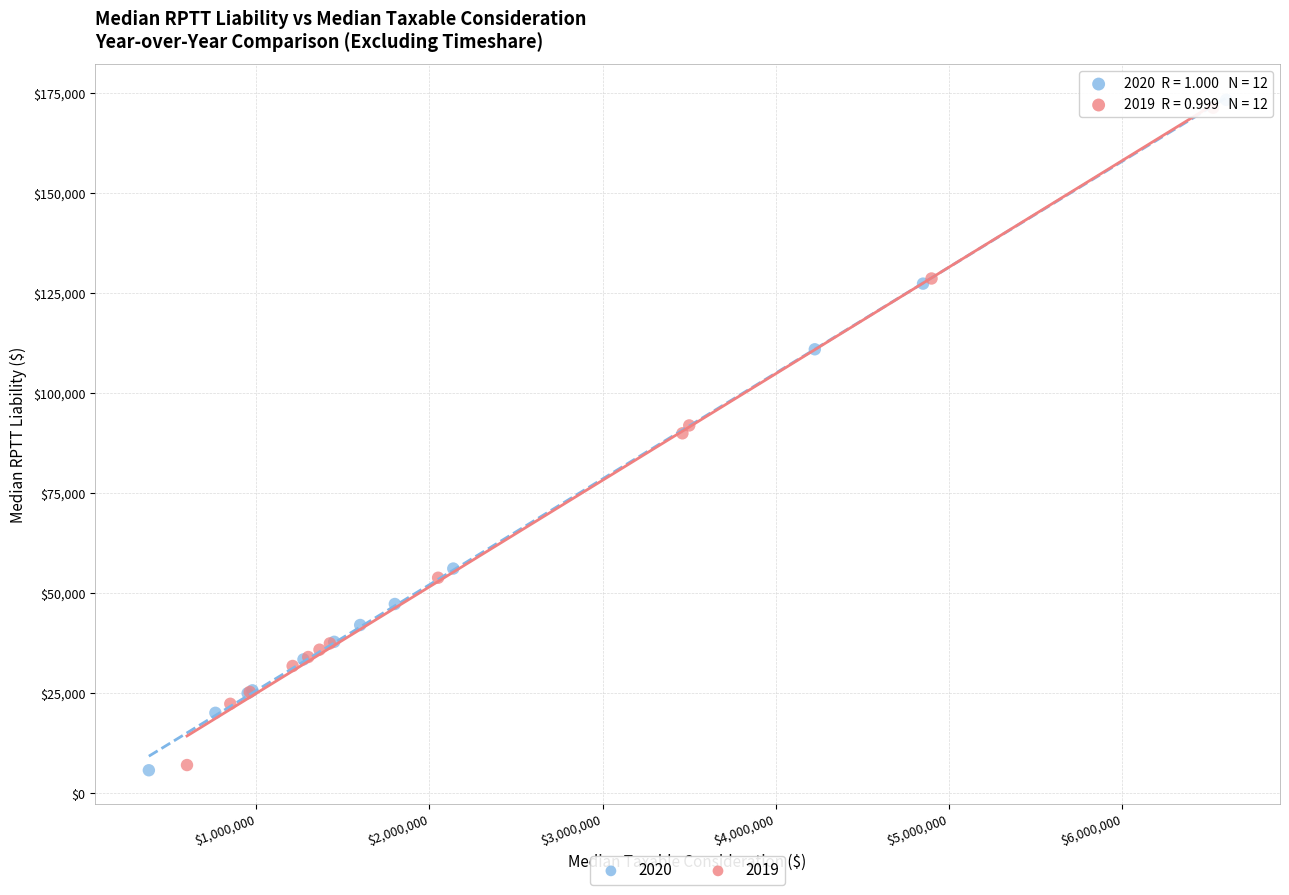

Which series has the largest Y range (max minus min)?

2020